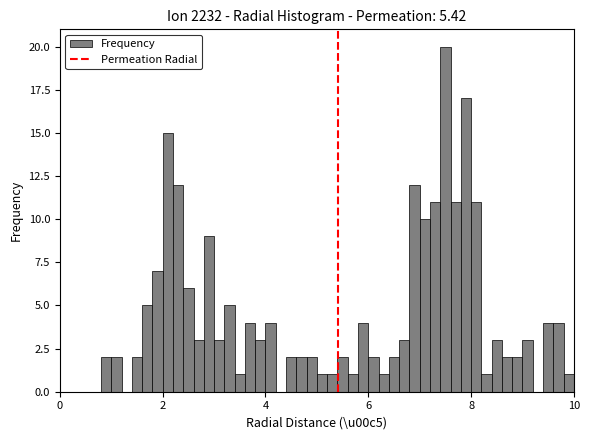

Around what value on the x-axis is the tallest bar? Give the approximate position of its centre, as read against the axis.

7.6